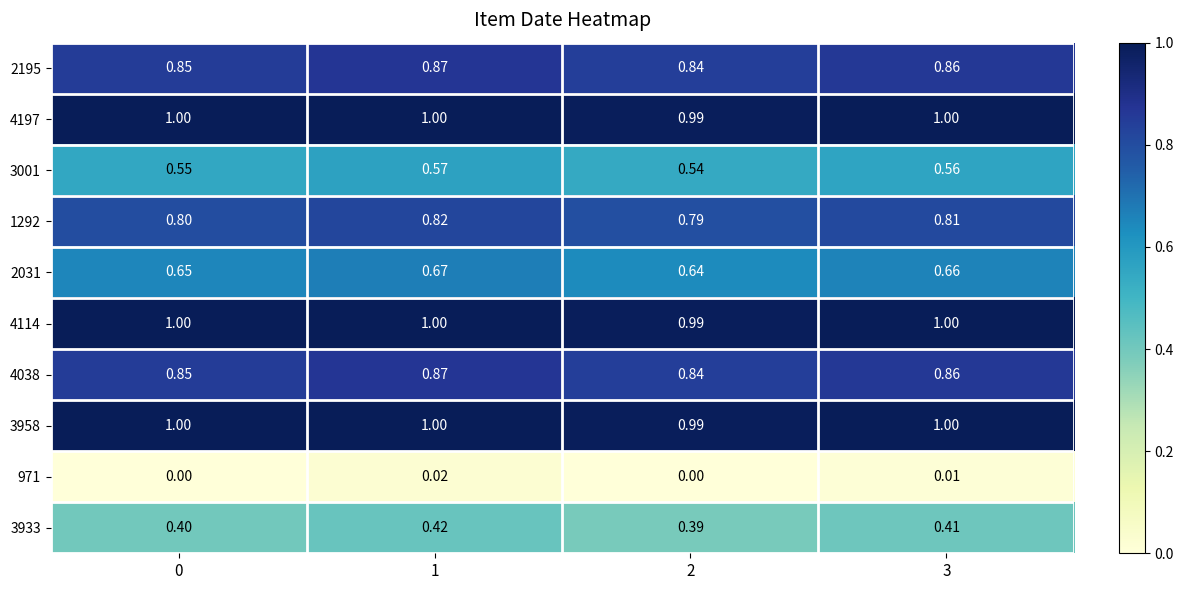

Is the value of 971 at 2 greater than the value of 3958 at 2?

No